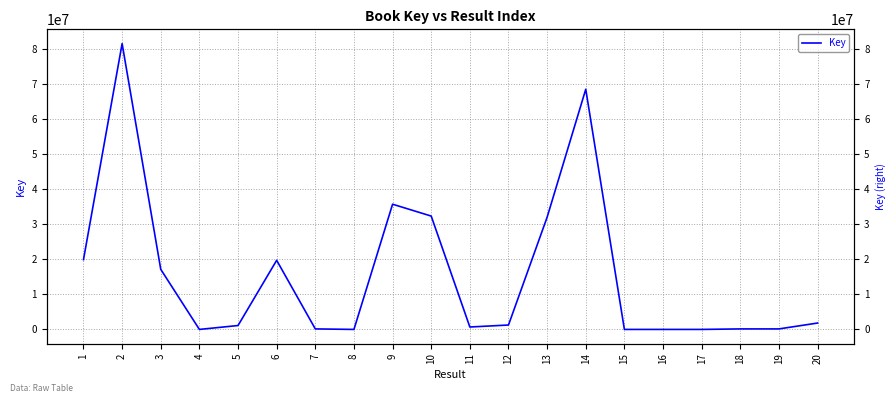

What is the value of the 7th point from the left?

153244